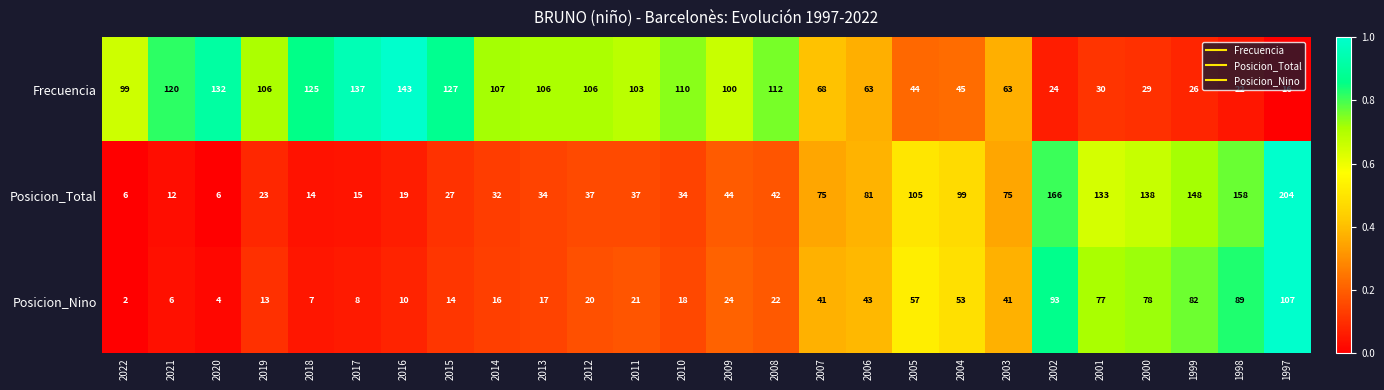

True or false: Posicion_Nino has a value of 5 at 2020.

False